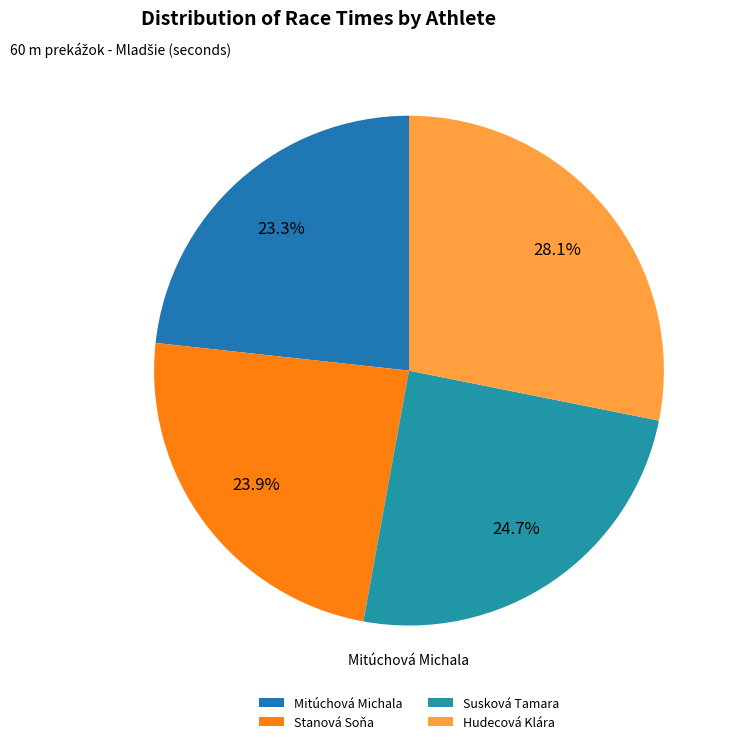

To the nearest percent, what is the difference between the Susková Tamara and Stanová Soňa slice percentages?

1%